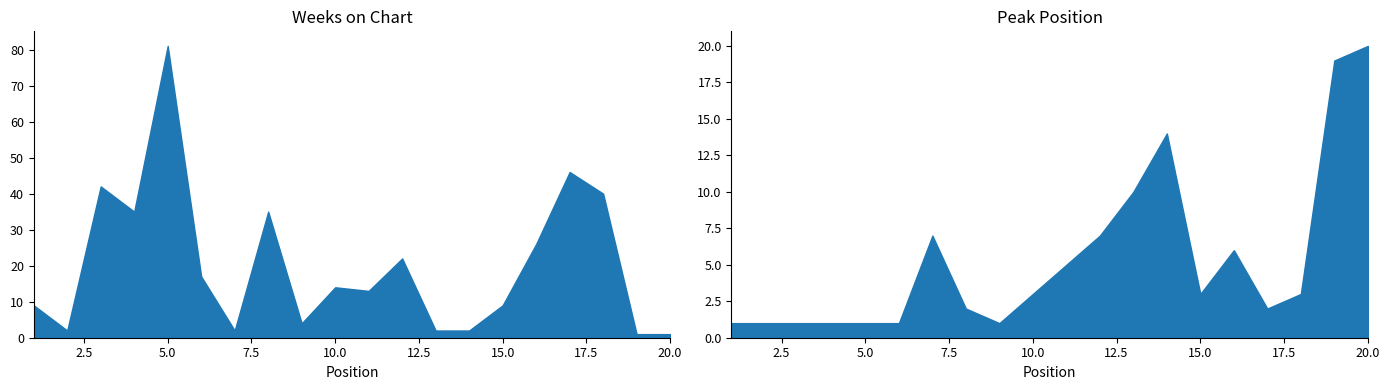

At which category is the sum across all series the highest?

5